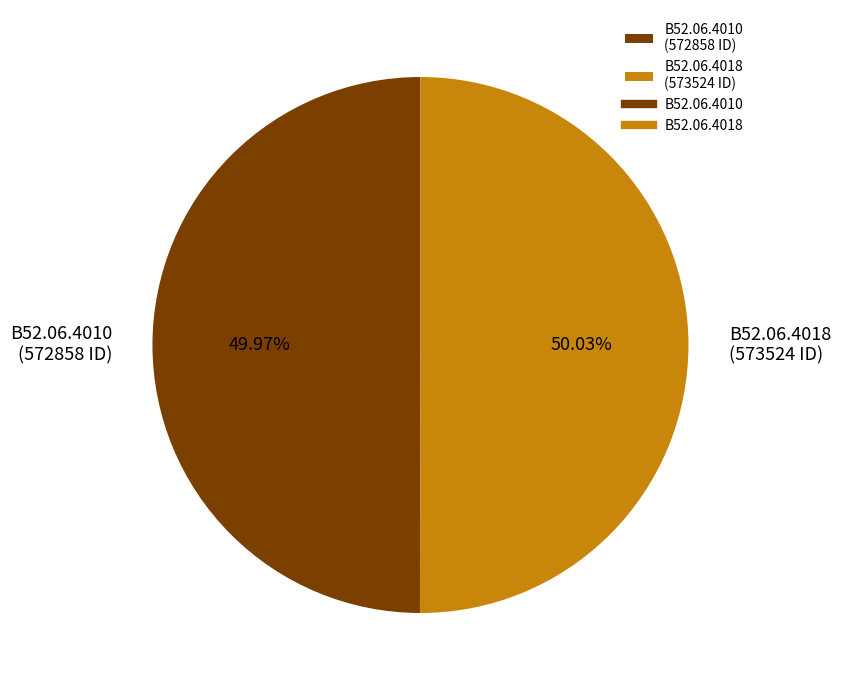

Is there a majority slice in this chart?

Yes